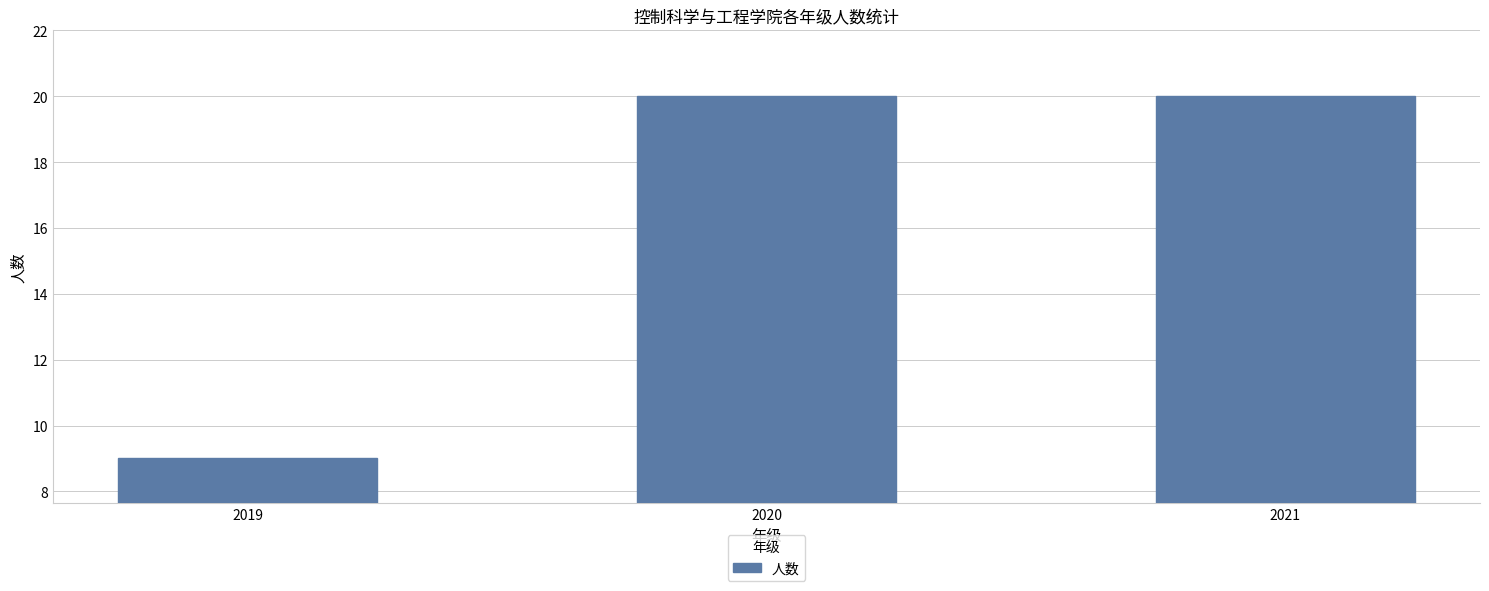

At which category does the chart reach its minimum across all series?

2019